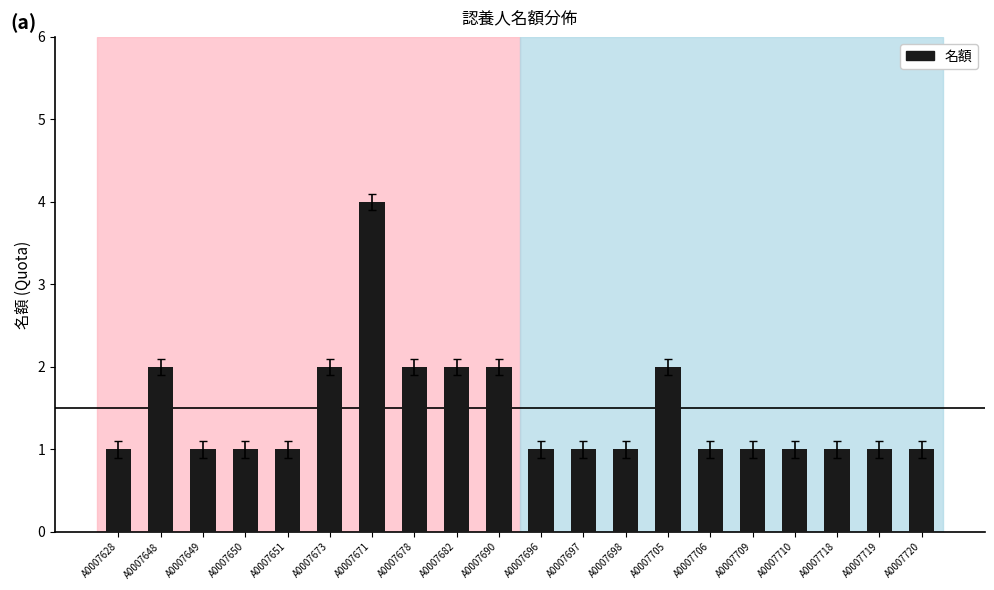

The chart shows a value of 2 at A0007650. True or false?

False